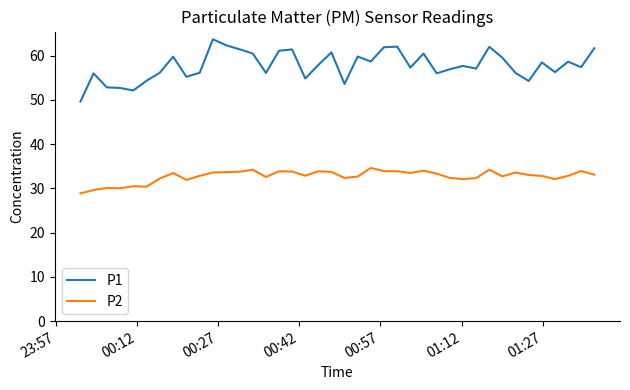

What is the difference between the maximum and minimum values in the P2 series?

5.8